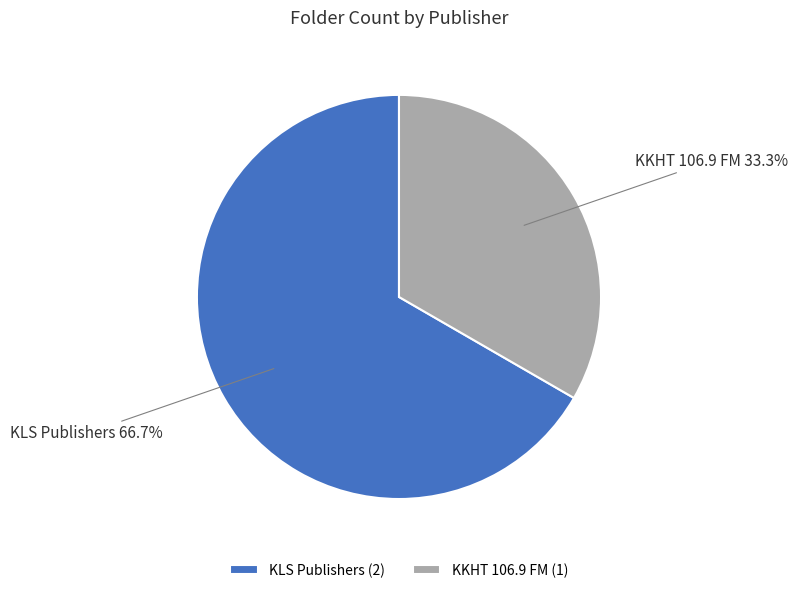

To the nearest percent, what is the difference between the largest and smallest slice percentages?

33%